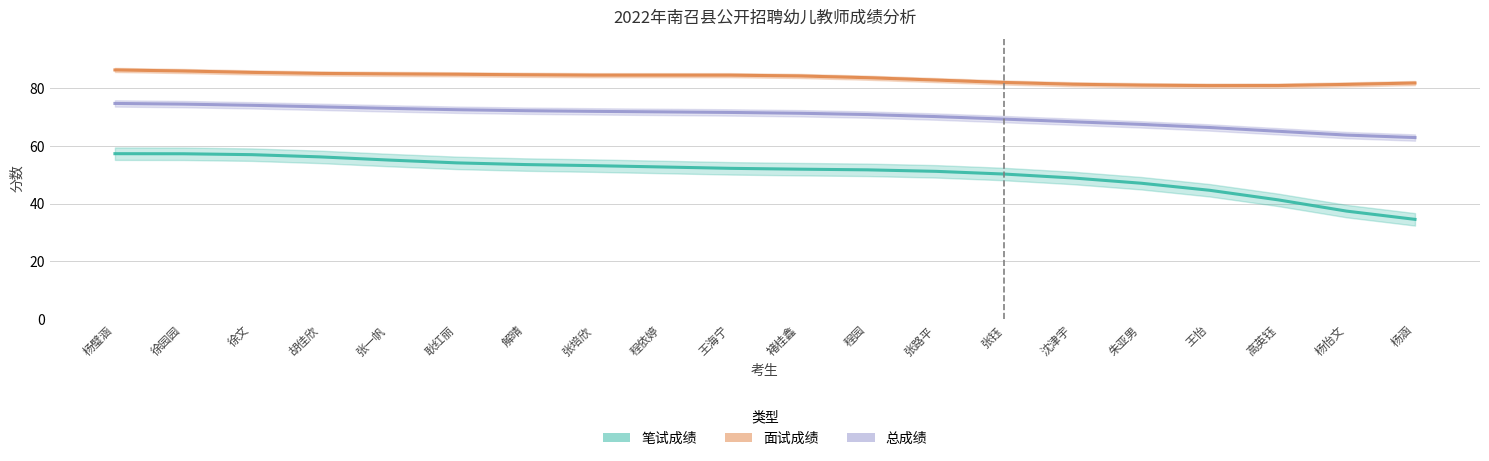

Does the chart display data point markers on the line(s)?

No